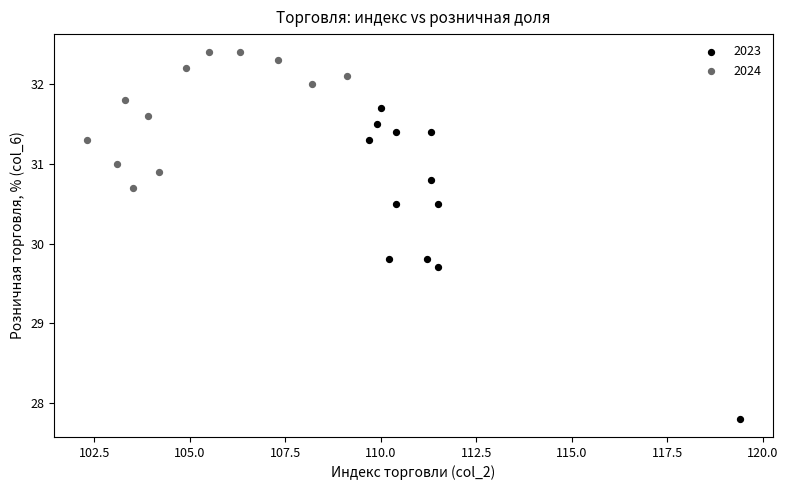

Which series reaches the maximum Y coordinate?

2024